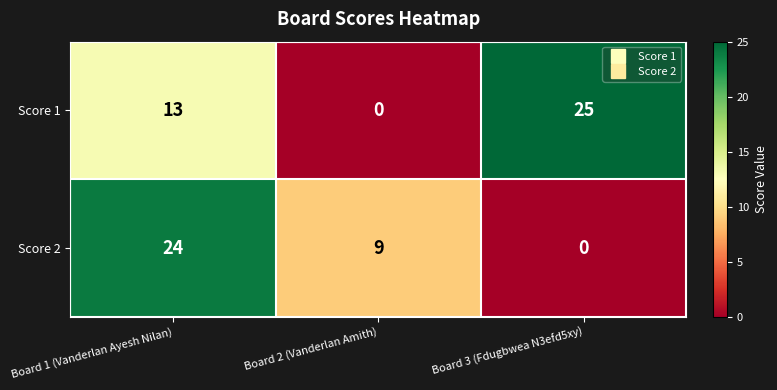

List the series in order of their peak value, lowest first.

Score 2, Score 1